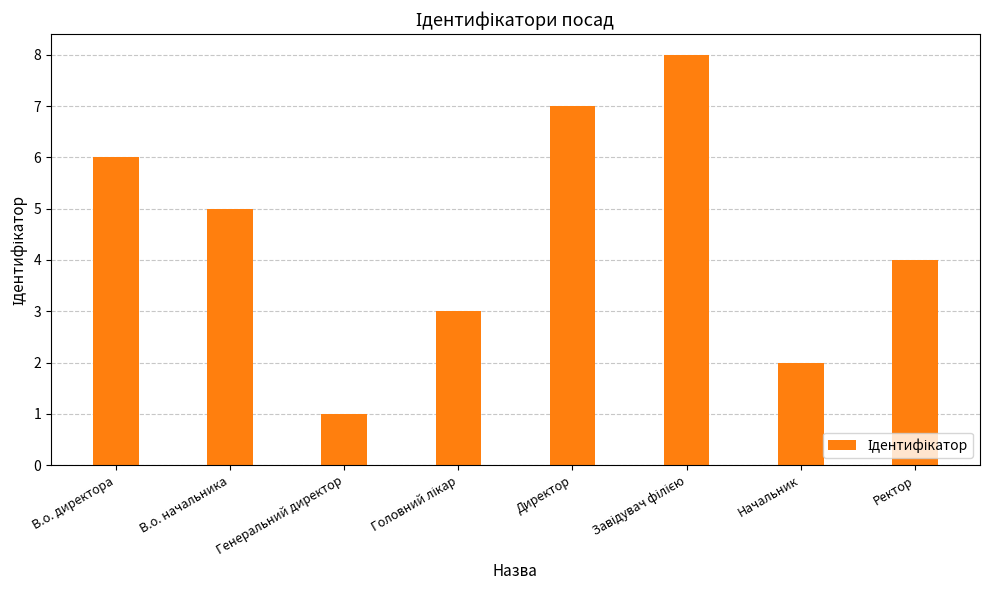

What is the value of the 5th bar from the left?

7